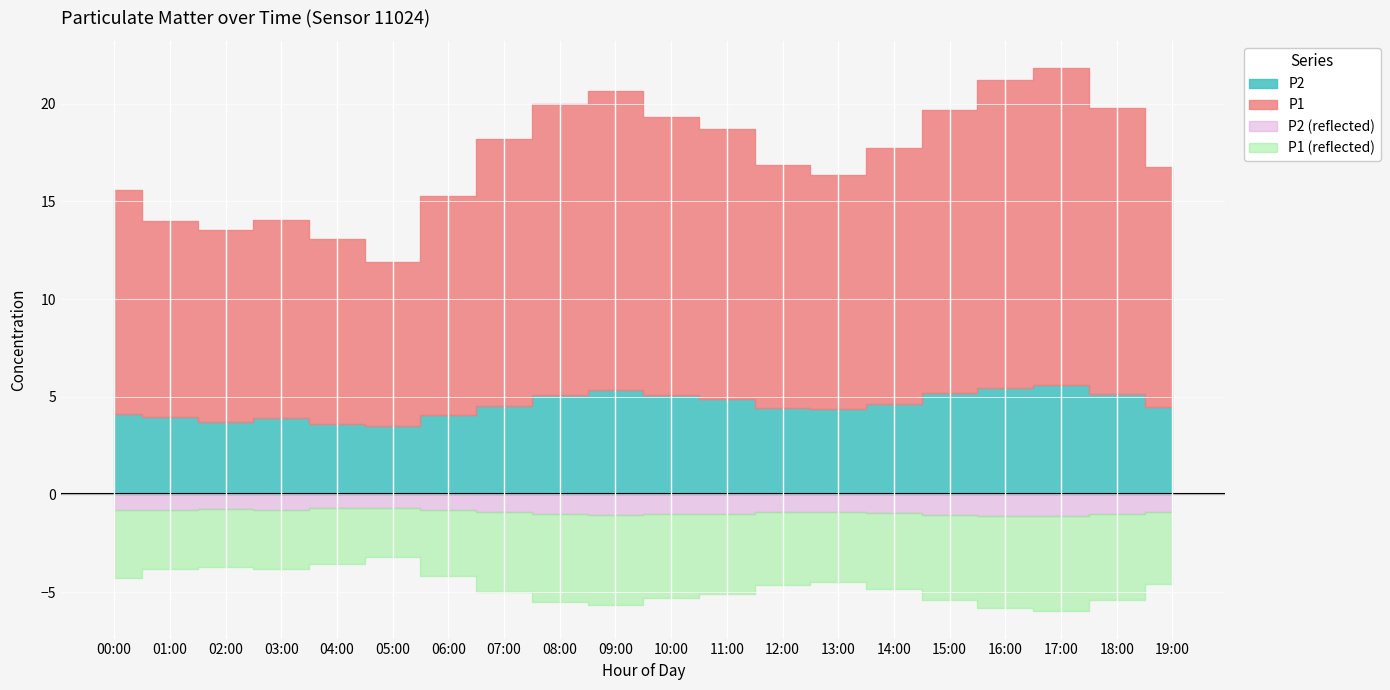

True or false: P2 and P1 intersect in this chart.

False